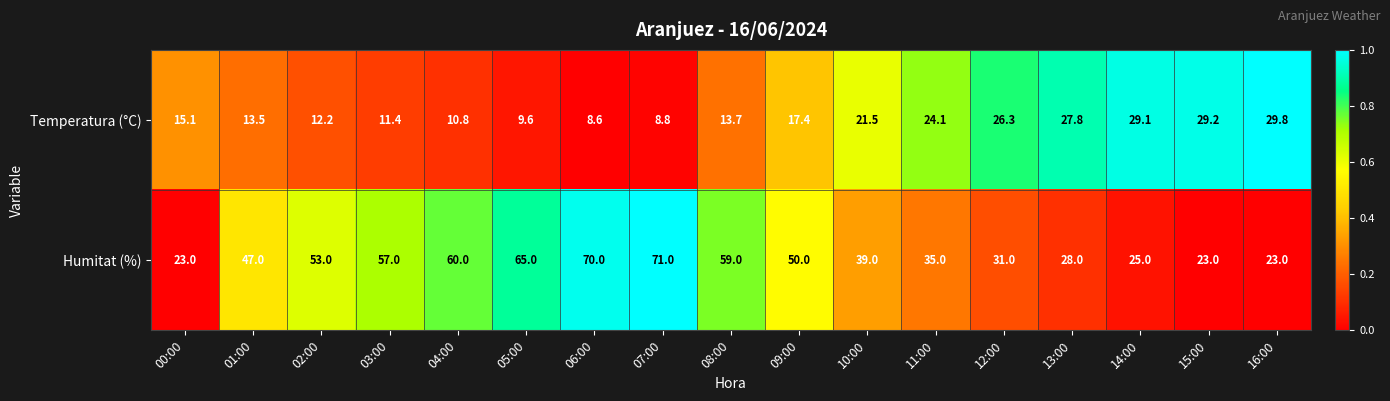

How many data points in Humitat (%) are less than 47?

8